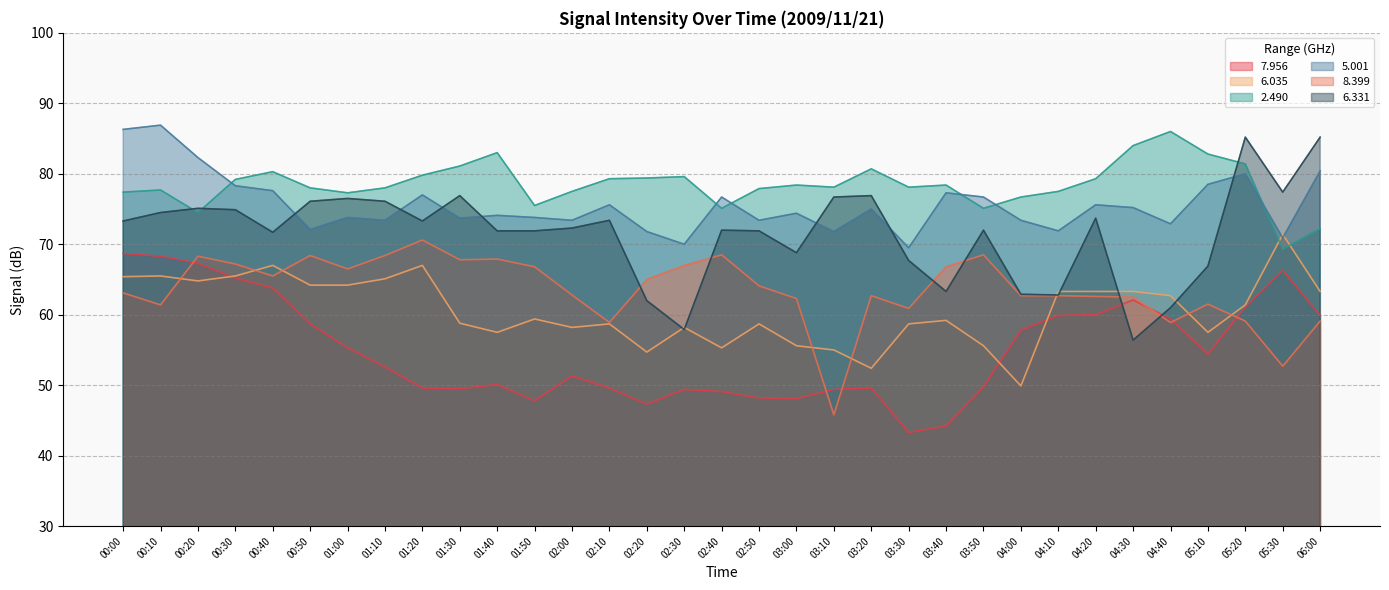

Reading right to left, extract all data points from this chart.

  7.956: 59.9	66.3	61.1	54.4	59.4	62.1	60.0	59.9	57.8	49.8	44.2	43.3	49.6	49.4	48.1	48.2	49.1	49.4	47.3	49.6	51.3	47.8	50.1	49.5	49.6	52.6	55.3	58.7	63.8	65.2	67.3	68.3	68.7
  6.035: 63.3	71.4	61.4	57.5	62.7	63.3	63.3	63.3	49.9	55.6	59.2	58.7	52.4	55.0	55.6	58.7	55.3	58.2	54.7	58.7	58.2	59.4	57.5	58.8	67.0	65.1	64.2	64.2	67.0	65.5	64.8	65.5	65.4
  2.490: 72.2	69.3	81.4	82.8	86.0	84.0	79.3	77.5	76.7	75.1	78.4	78.1	80.7	78.1	78.4	77.9	75.1	79.6	79.4	79.3	77.5	75.5	83.0	81.1	79.8	78.0	77.3	78.0	80.3	79.2	74.5	77.7	77.4
  5.001: 80.4	70.9	80.0	78.5	72.9	75.2	75.6	71.9	73.4	76.7	77.3	69.5	75.0	71.8	74.4	73.4	76.7	70.0	71.8	75.6	73.4	73.8	74.1	73.7	77.0	73.4	73.8	72.1	77.6	78.3	82.3	86.9	86.3
  8.399: 59.1	52.7	59.1	61.5	58.9	62.5	62.6	62.7	62.7	68.5	66.8	60.9	62.7	45.8	62.3	64.1	68.5	67.0	65.0	58.9	62.8	66.8	67.9	67.8	70.6	68.4	66.5	68.4	65.5	67.2	68.3	61.4	63.1
  6.331: 85.2	77.4	85.2	66.9	61.0	56.4	73.7	62.8	62.9	72.0	63.3	67.7	76.9	76.7	68.8	71.9	72.0	57.9	62.0	73.4	72.3	71.9	71.9	76.9	73.3	76.1	76.5	76.1	71.7	74.9	75.1	74.5	73.3